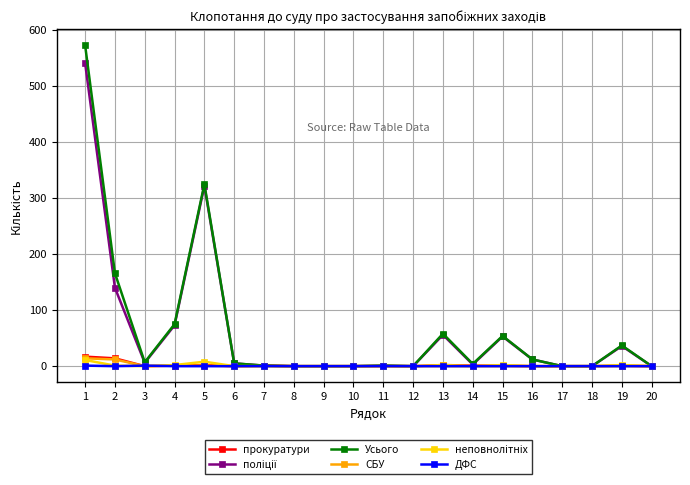

The value of Усього at 9 is 0. True or false?

True